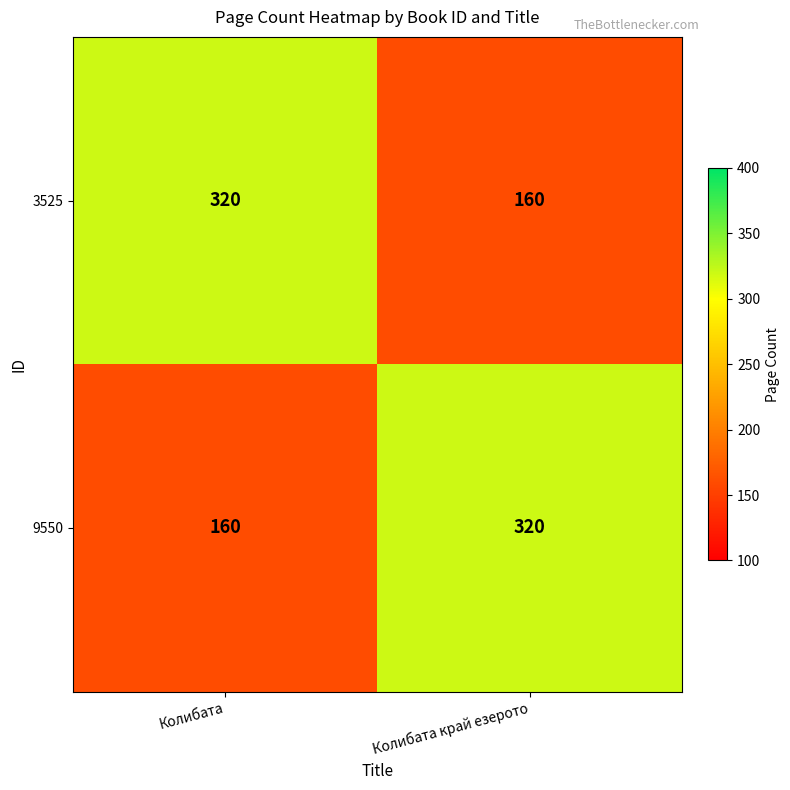

True or false: 9550 has a value of 320 at Колибата край езерото.

True